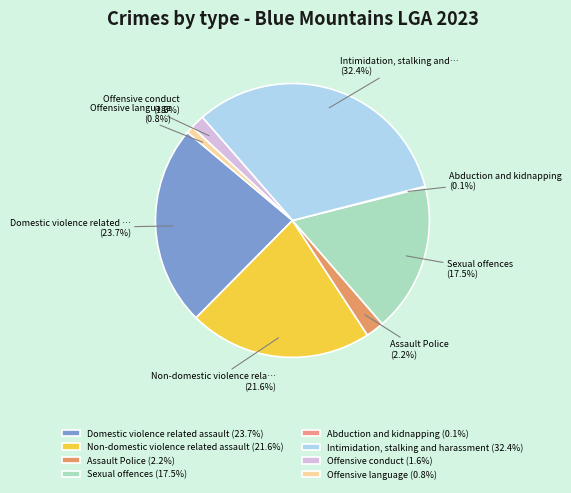

To the nearest percent, what is the combined percentage of Offensive conduct and Offensive language?

2%